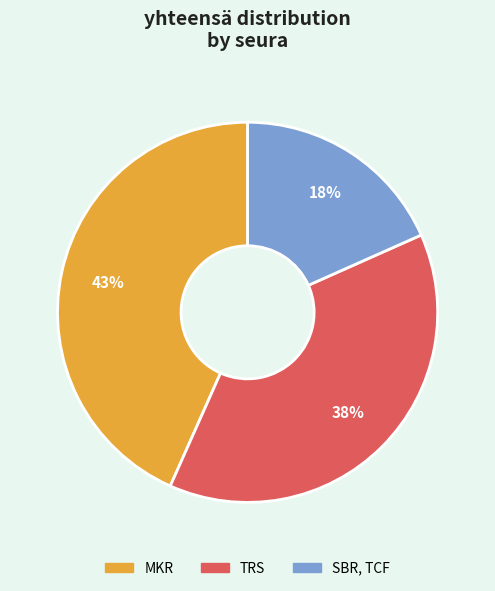

What is the largest slice in the pie chart?

MKR